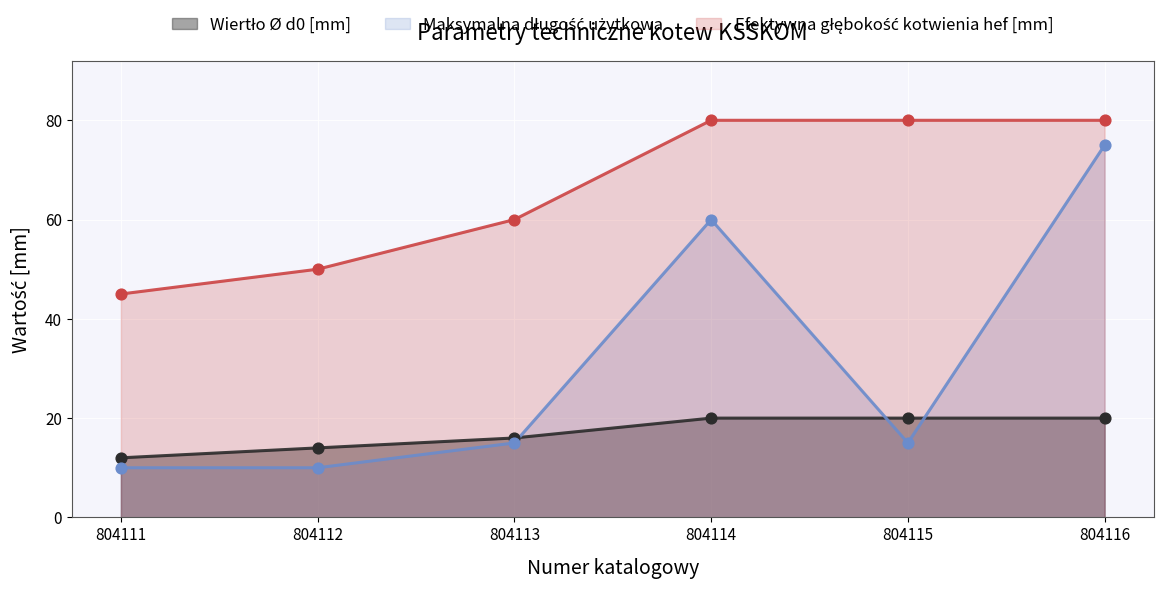

What is the total value across all series at 804112?

74